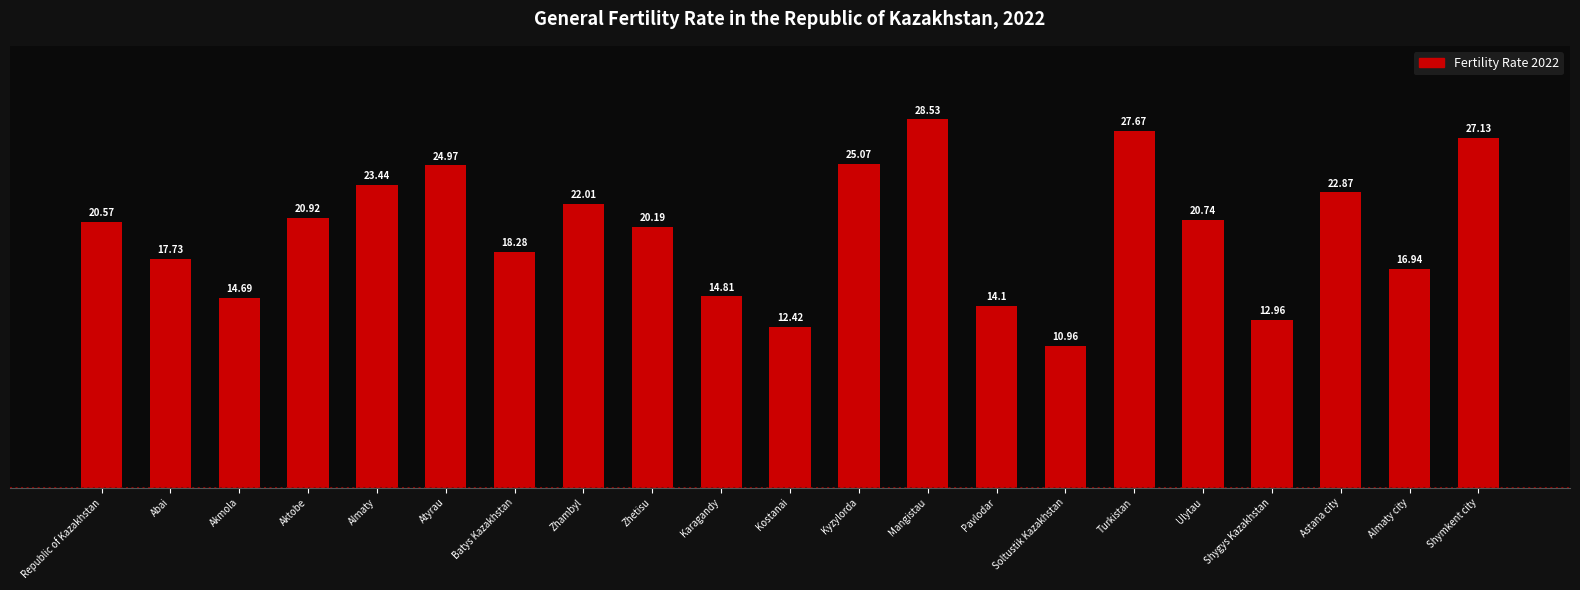

What is the sum of the values at Ulytau and Batys Kazakhstan?

39.0